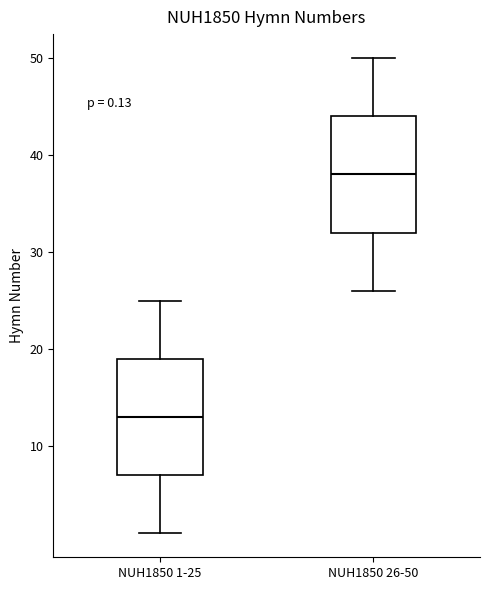

Which box's median line is the highest?

NUH1850 26-50